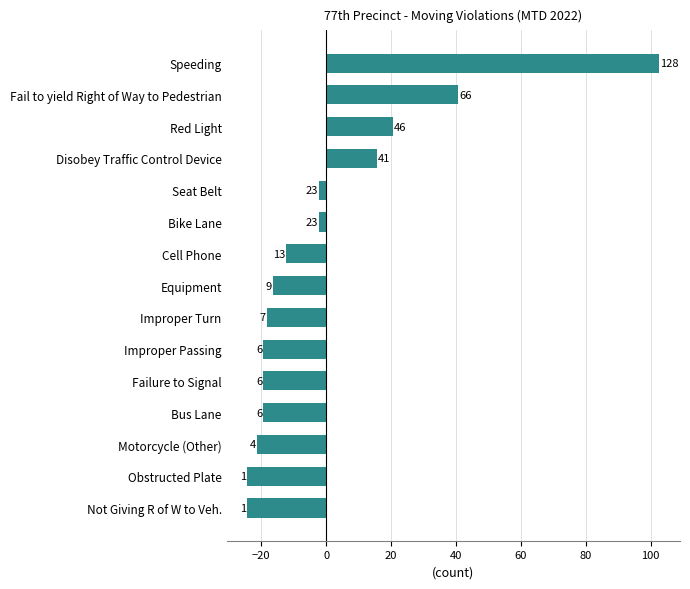

Does the chart contain any negative values?

Yes